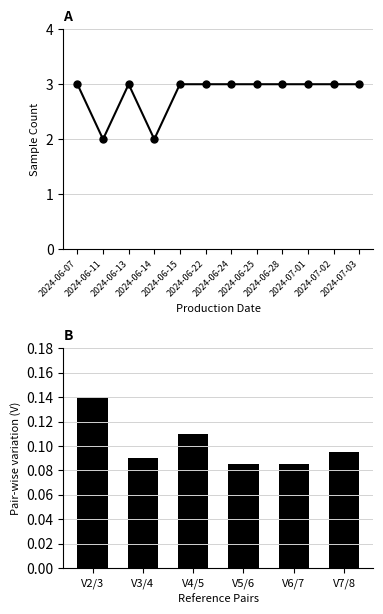

Which label corresponds to the largest value in the chart?

2024-06-07